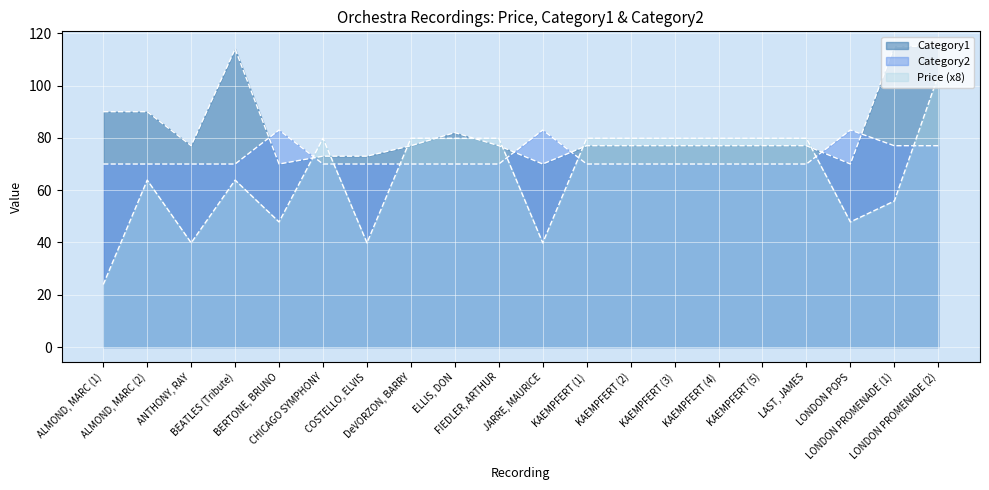

Where is Category1 nearest to the value 92?

ALMOND, MARC (1)